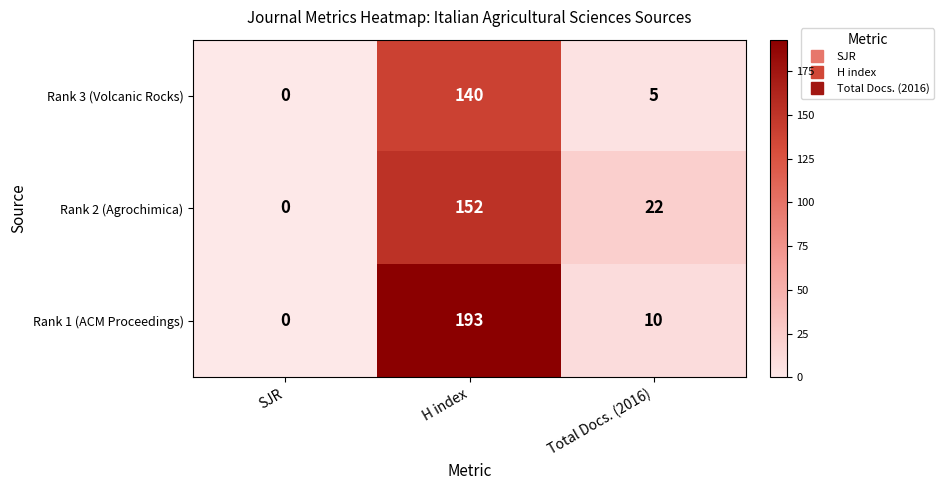

Rank the series by their maximum value, from lowest to highest.

Rank 3 (Volcanic Rocks), Rank 2 (Agrochimica), Rank 1 (ACM Proceedings)